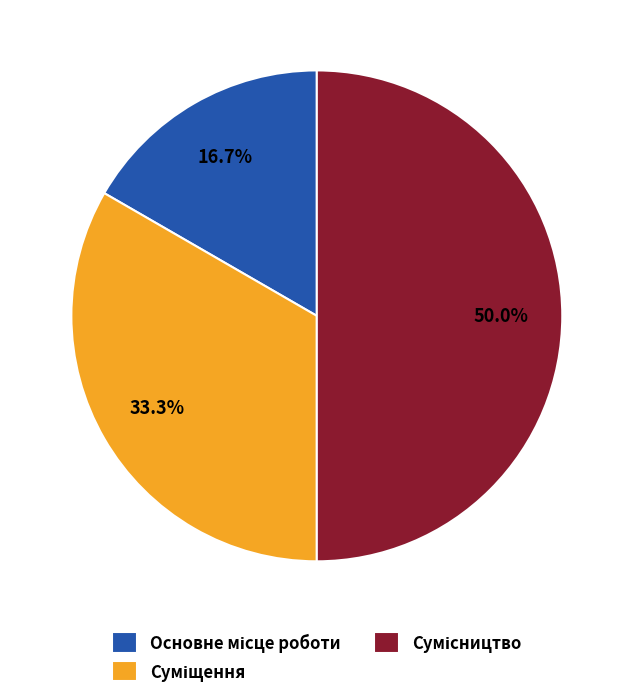

Count the number of slices in the pie.

3